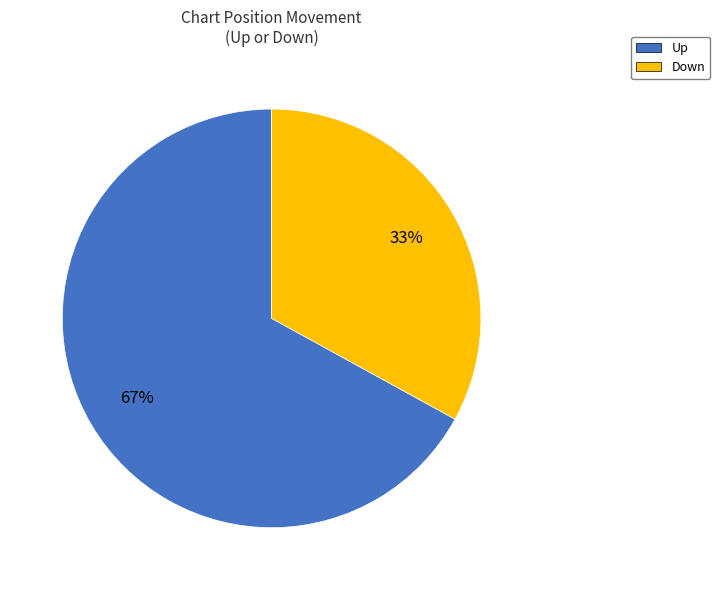

Do Down and Up together represent more than half of the pie?

Yes